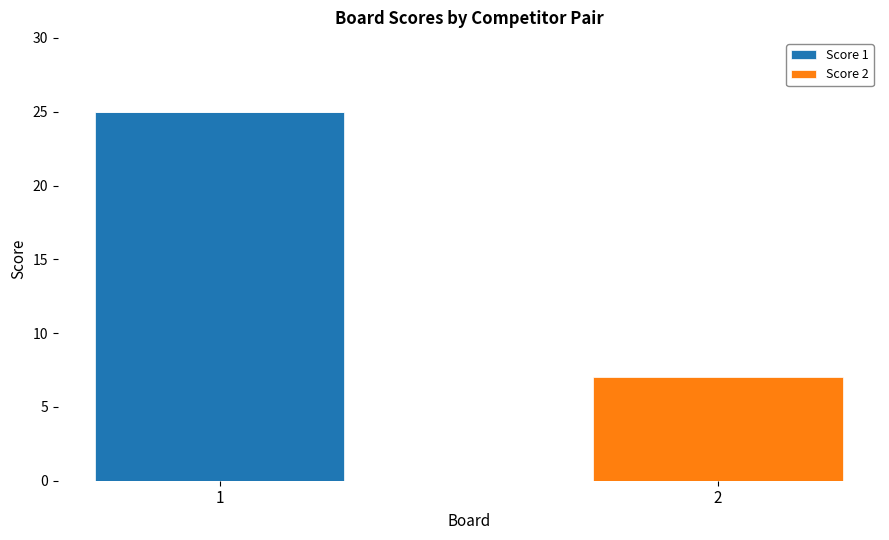

What is the total value across all series at 1?

25